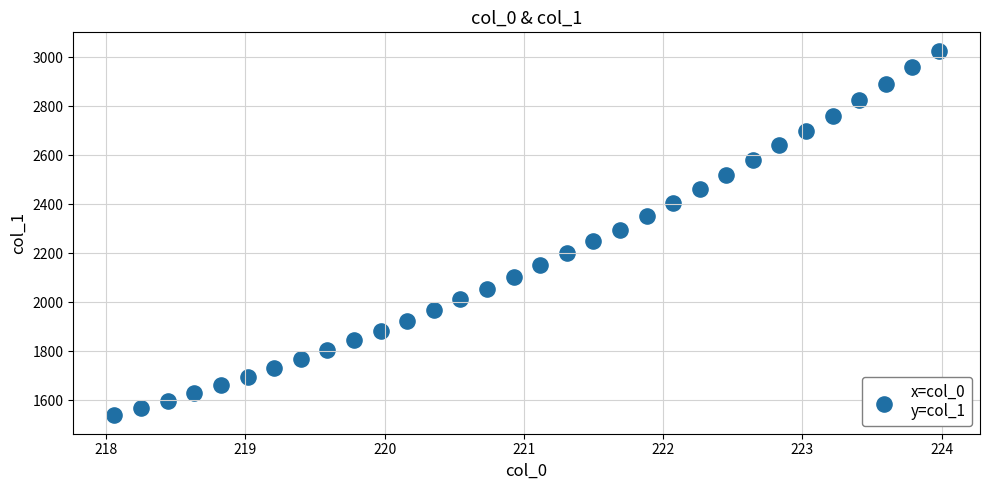

What is the range of X values (max minus min)?

5.9